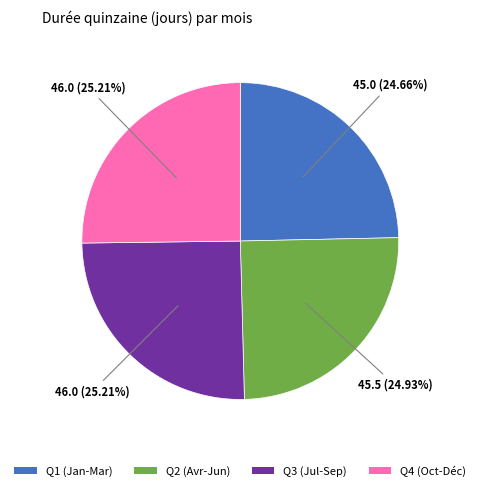

Is there a majority slice in this chart?

No